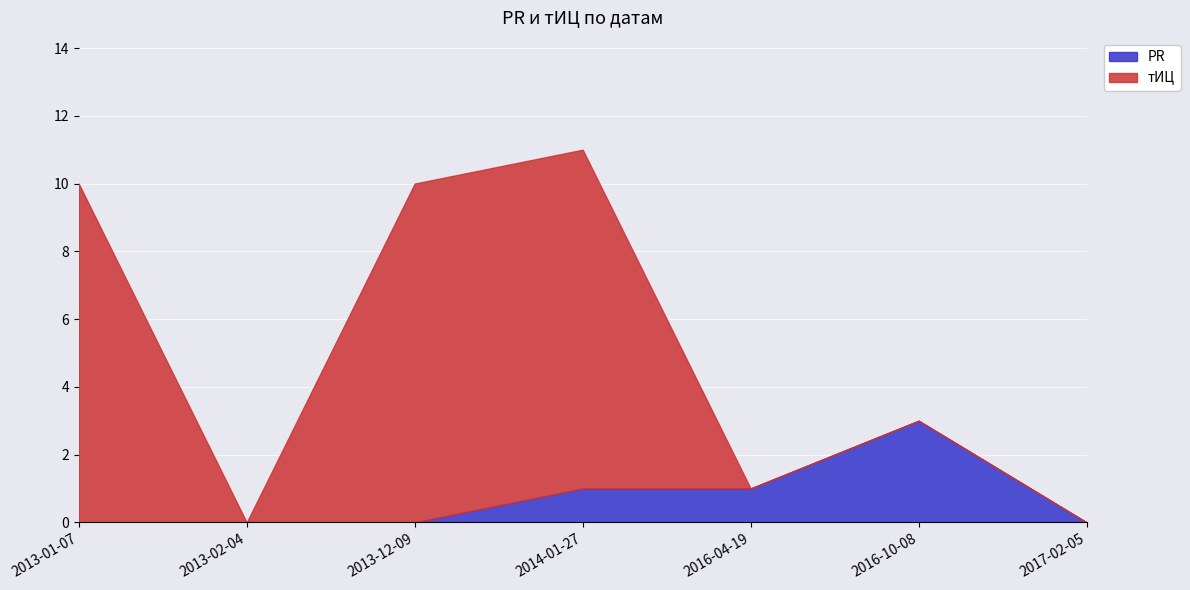

True or false: PR has more than 1 interior local peaks.

False